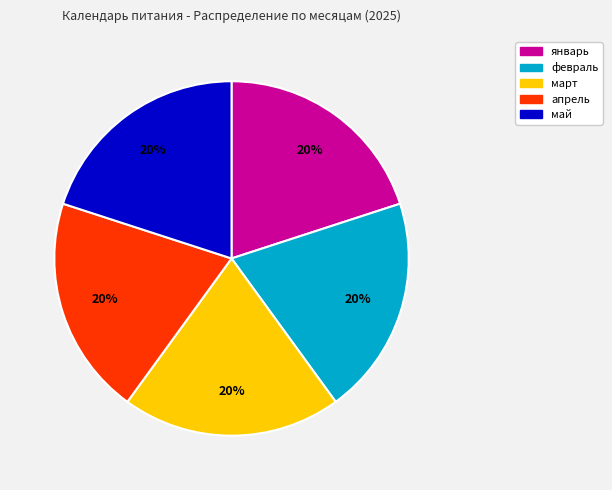

Do апрель and май together represent more than half of the pie?

No